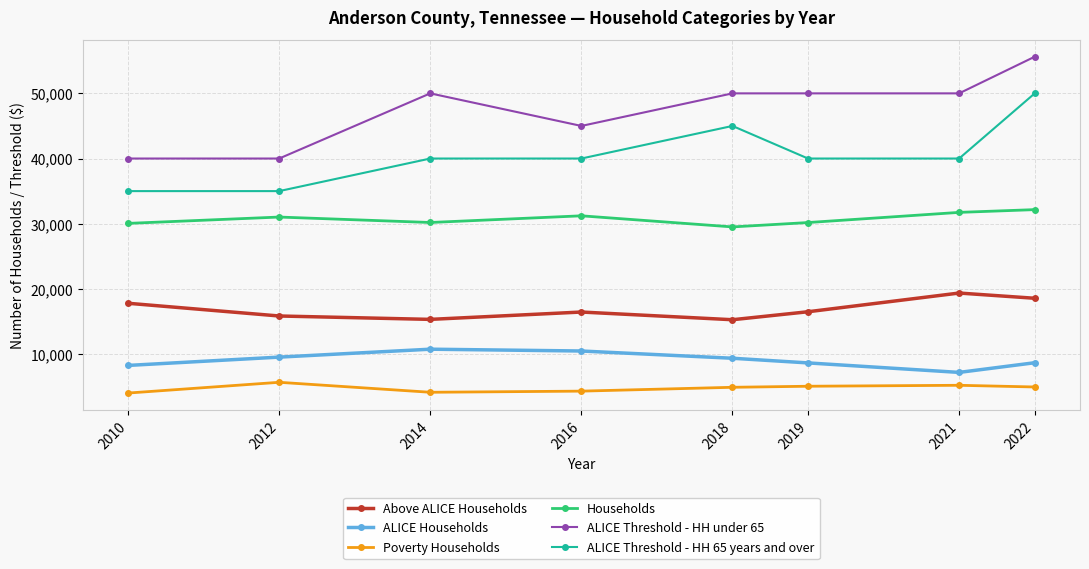

How many Above ALICE Households values are between 15835 and 18556?

5